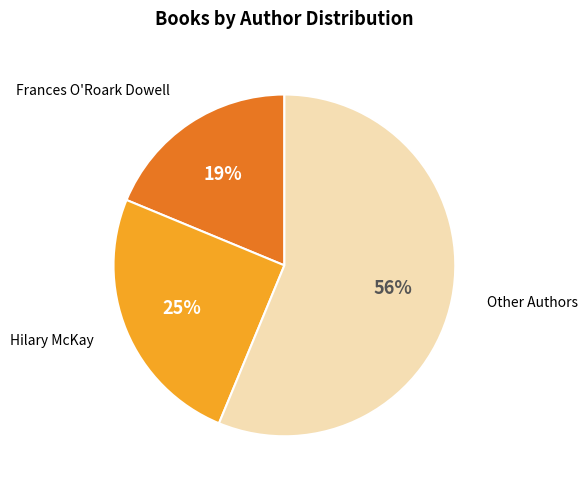

To the nearest percent, what is the average slice percentage?

33%